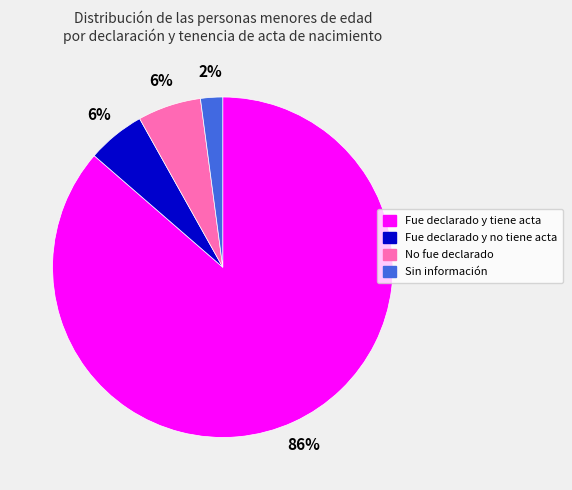

To the nearest percent, what percentage of the pie is No fue declarado?

6%